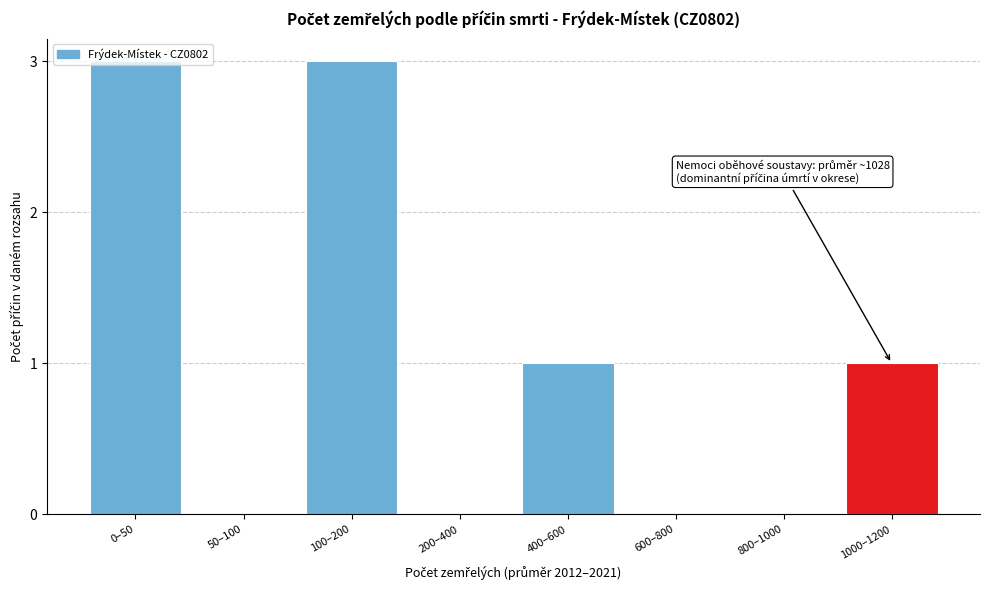

What is the sum of all values?

8